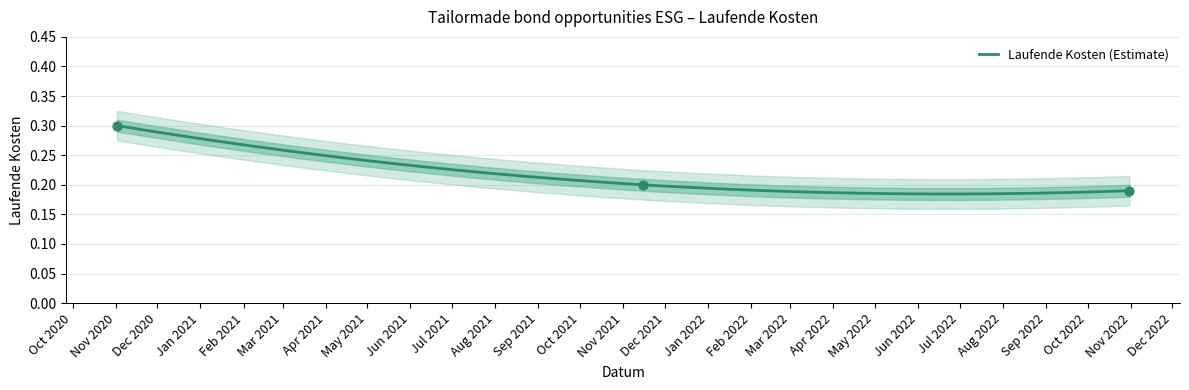

Between 2021-11-15 and 2020-11-02, which is larger?

2020-11-02